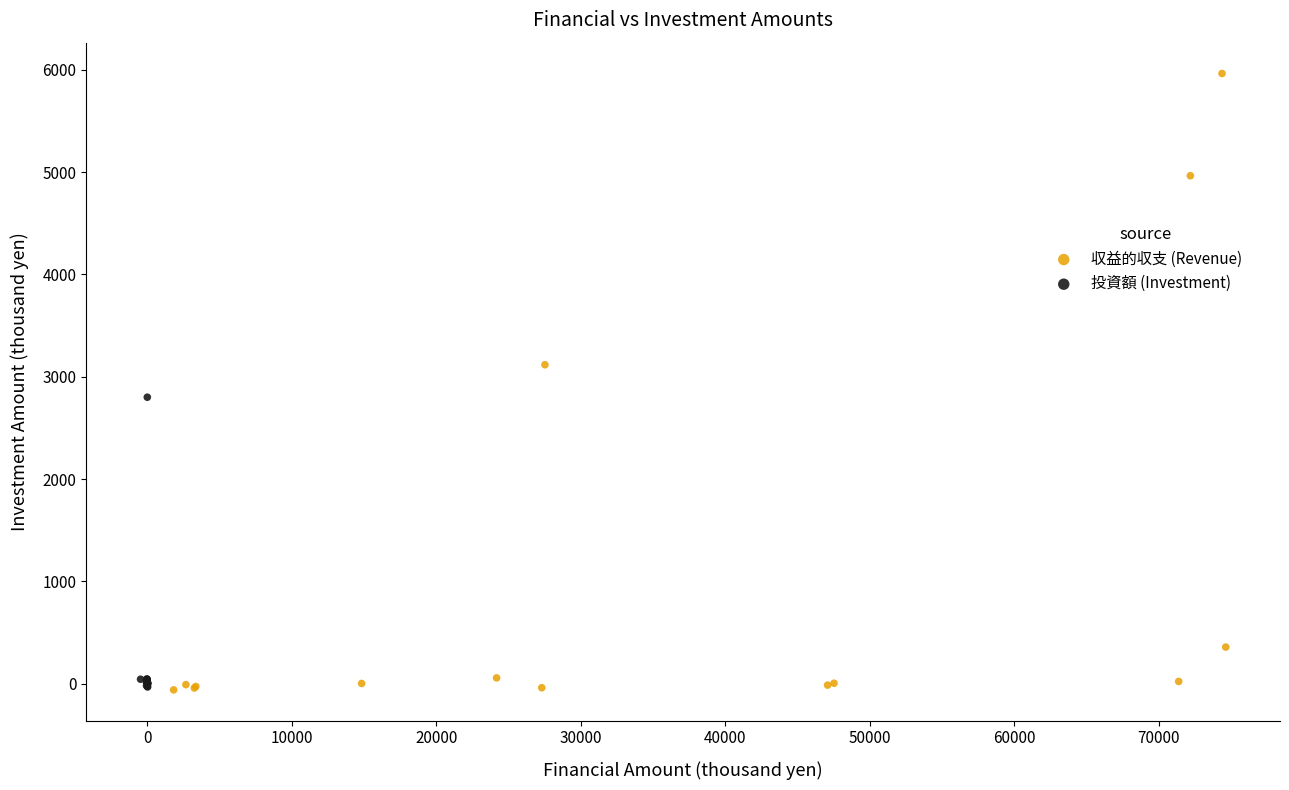

Which series has the largest Y range (max minus min)?

収益的収支 (Revenue)